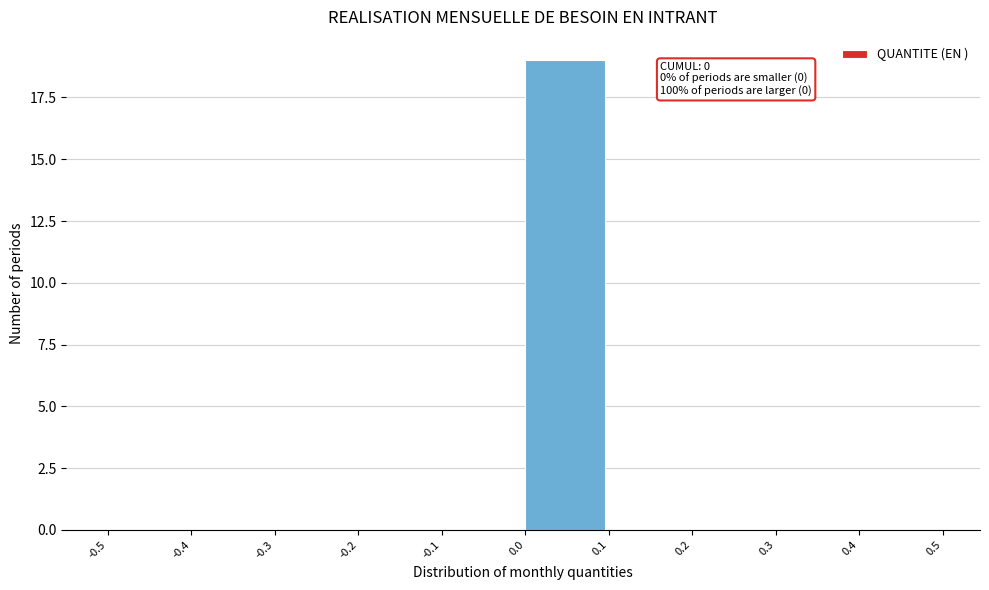

Which range on the x-axis has the tallest bar?

0.0 to 0.1